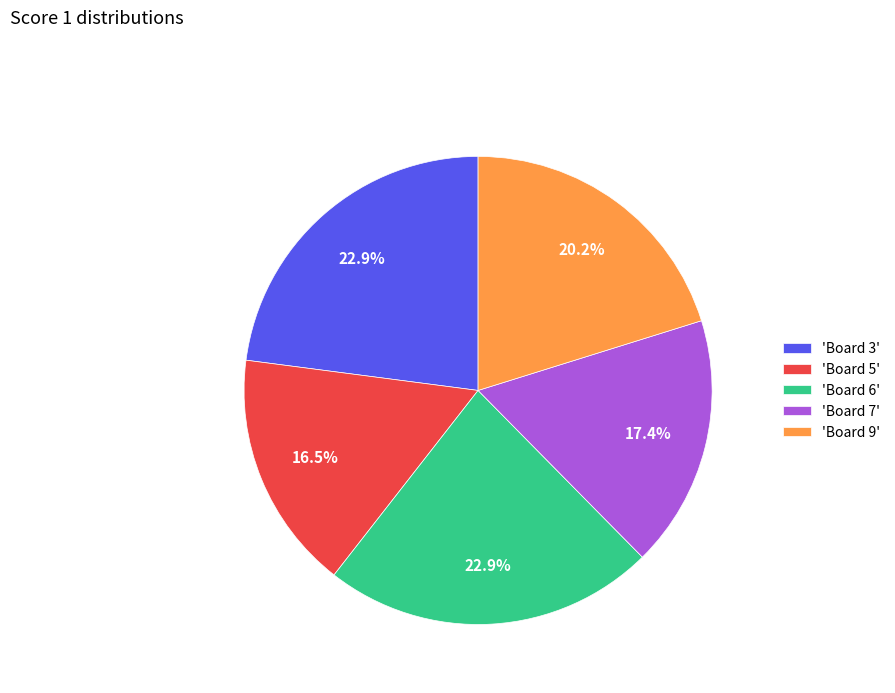

Combined, do 'Board 7' and 'Board 9' account for over 50%?

No